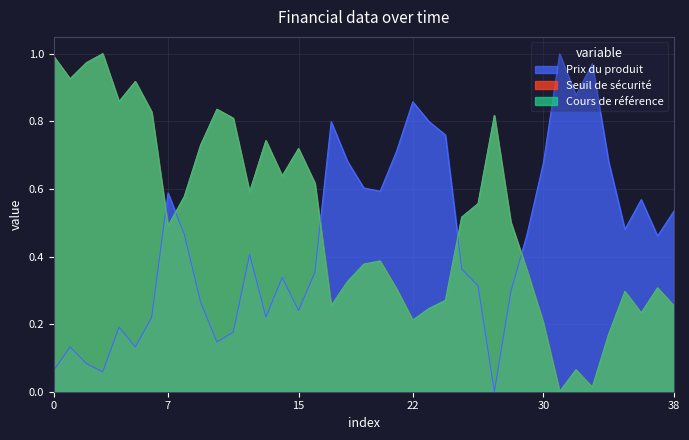

What are all the series names shown in the legend?

Prix du produit, Seuil de sécurité, Cours de référence